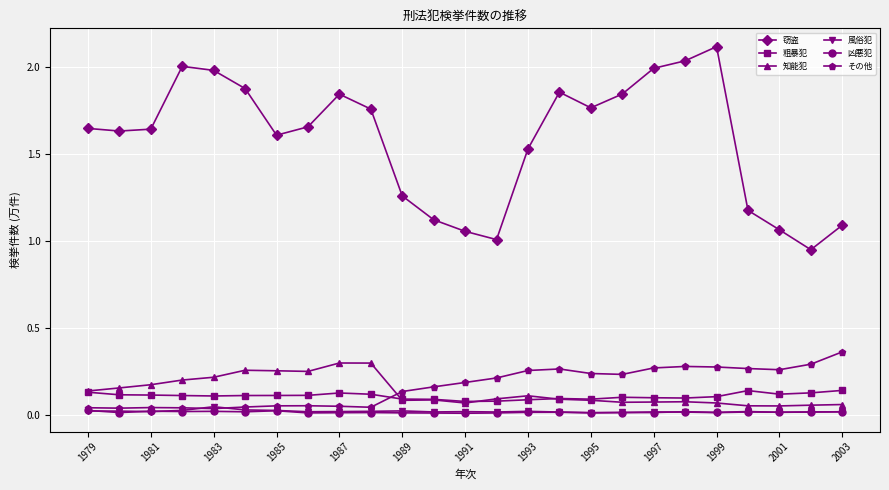

What are all the series names shown in the legend?

窃盗, 粗暴犯, 知能犯, 風俗犯, 凶悪犯, その他